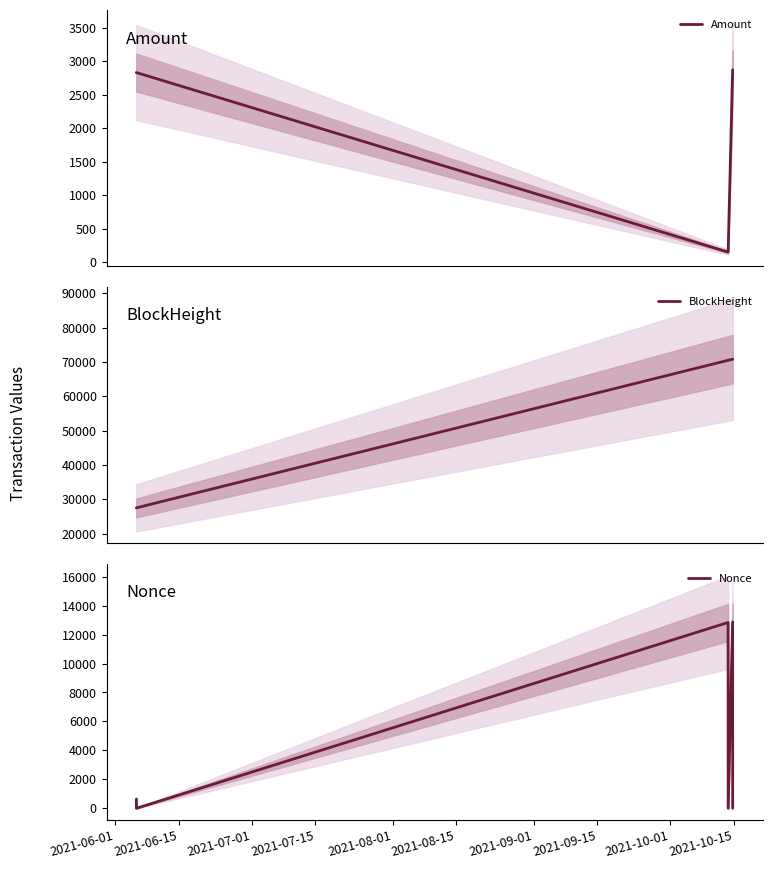

What is the maximum value for Amount?

2871.5